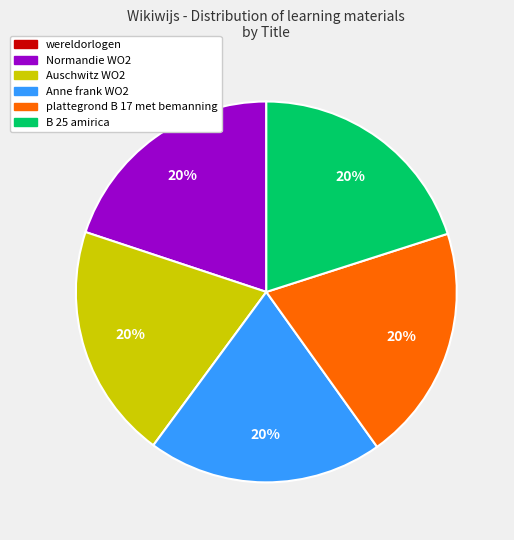

To the nearest percent, what is the average slice percentage?

17%